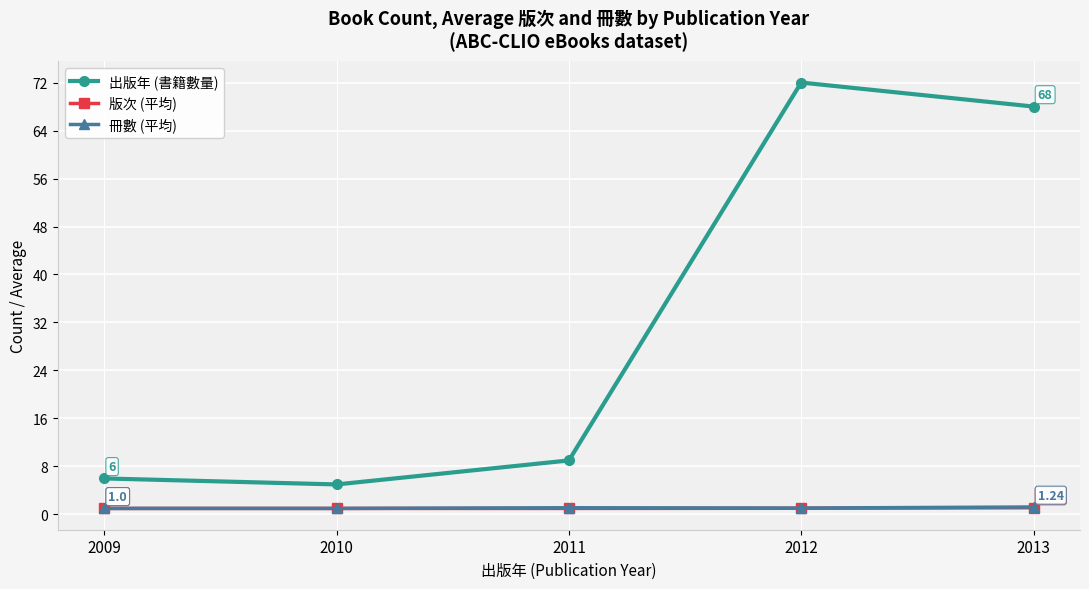

True or false: 冊數 (平均) and 出版年 (書籍數量) intersect in this chart.

False